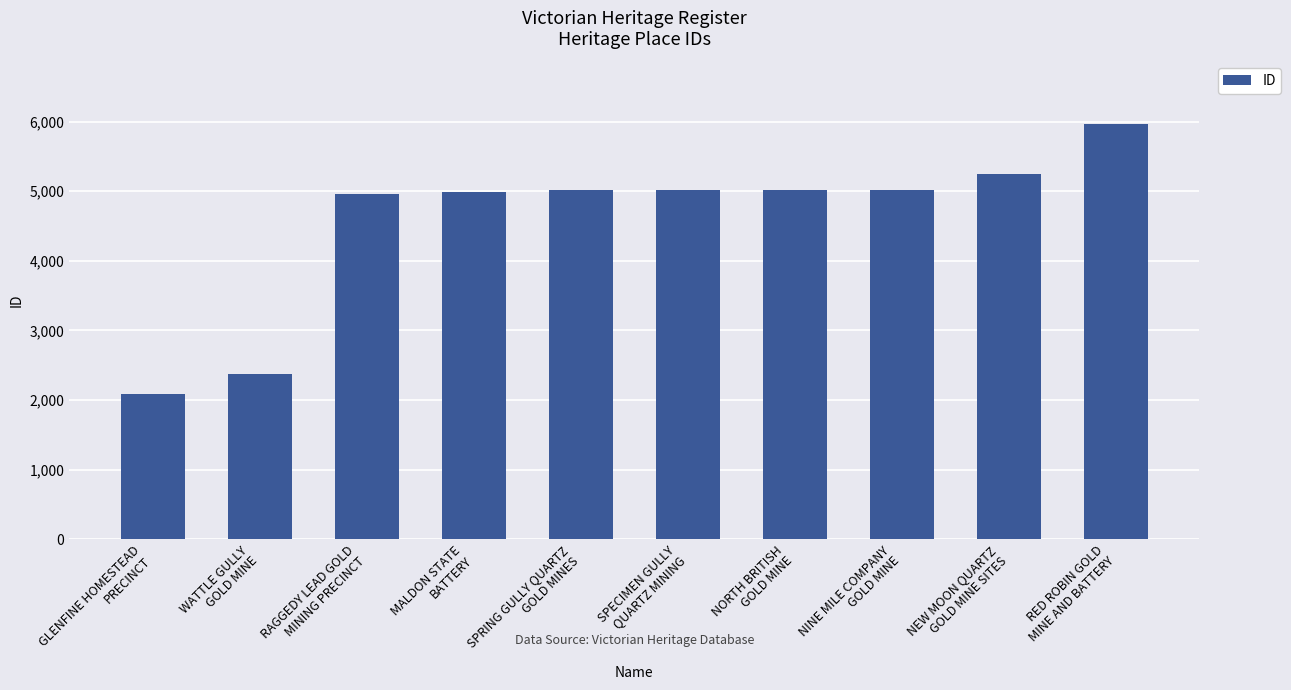

How many bars are there in total?

10